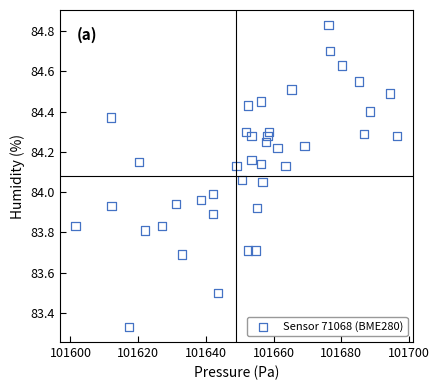

What is the range of X values (max minus min)?

94.9